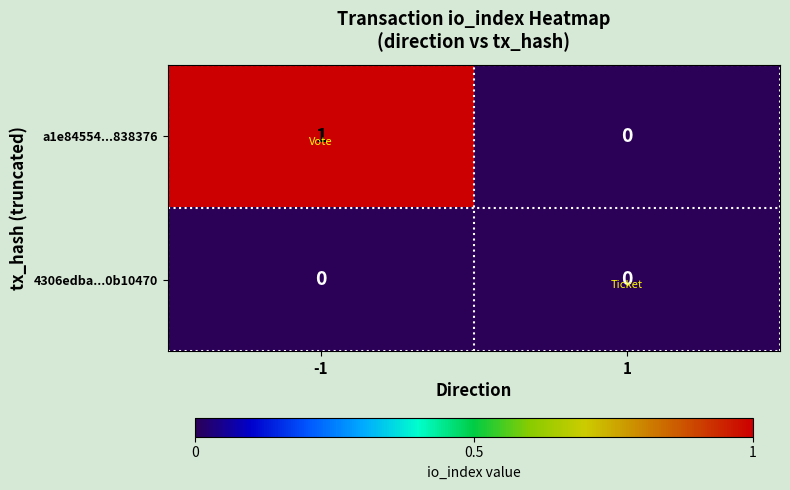

The value of a1e84554...838376 at 1 is 0. True or false?

True